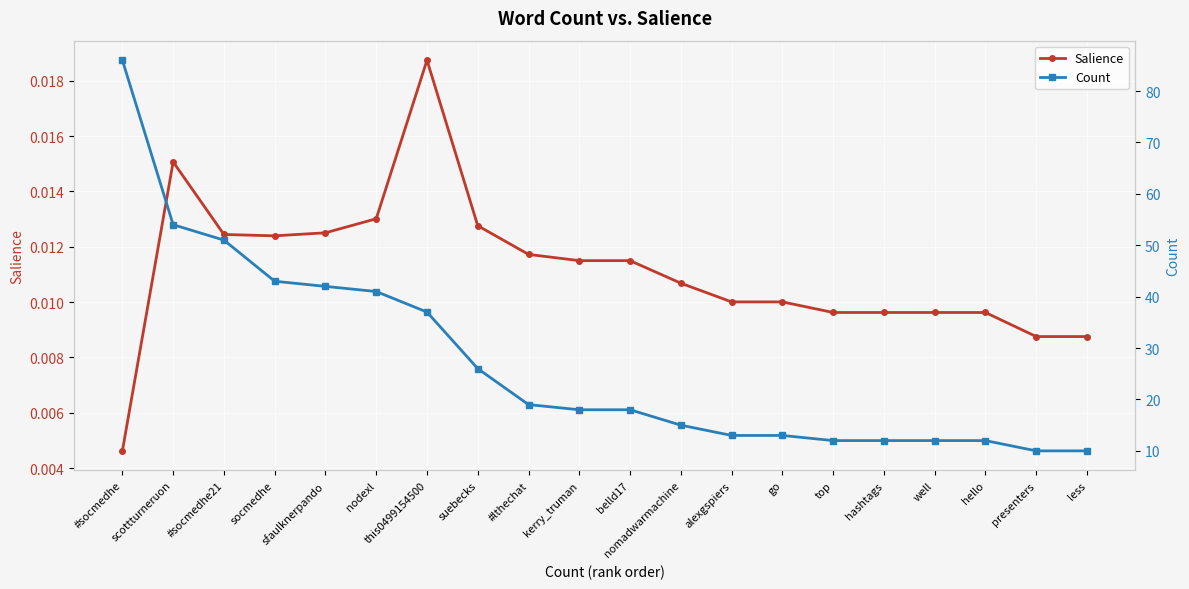

Which series has the largest range (max minus min)?

Count